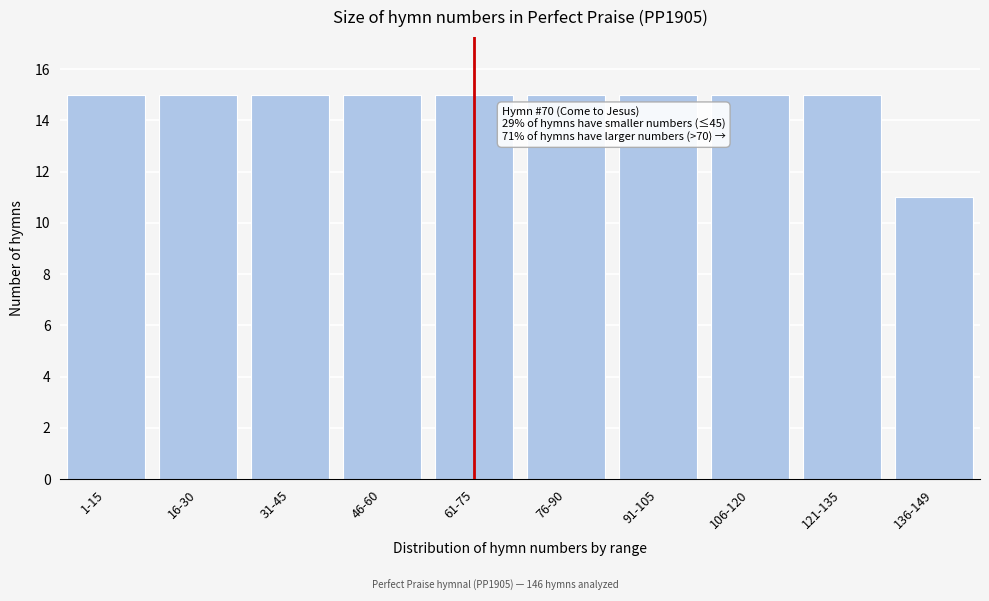

Reading left to right, what are all the values shown in this chart?

15	15	15	15	15	15	15	15	15	11